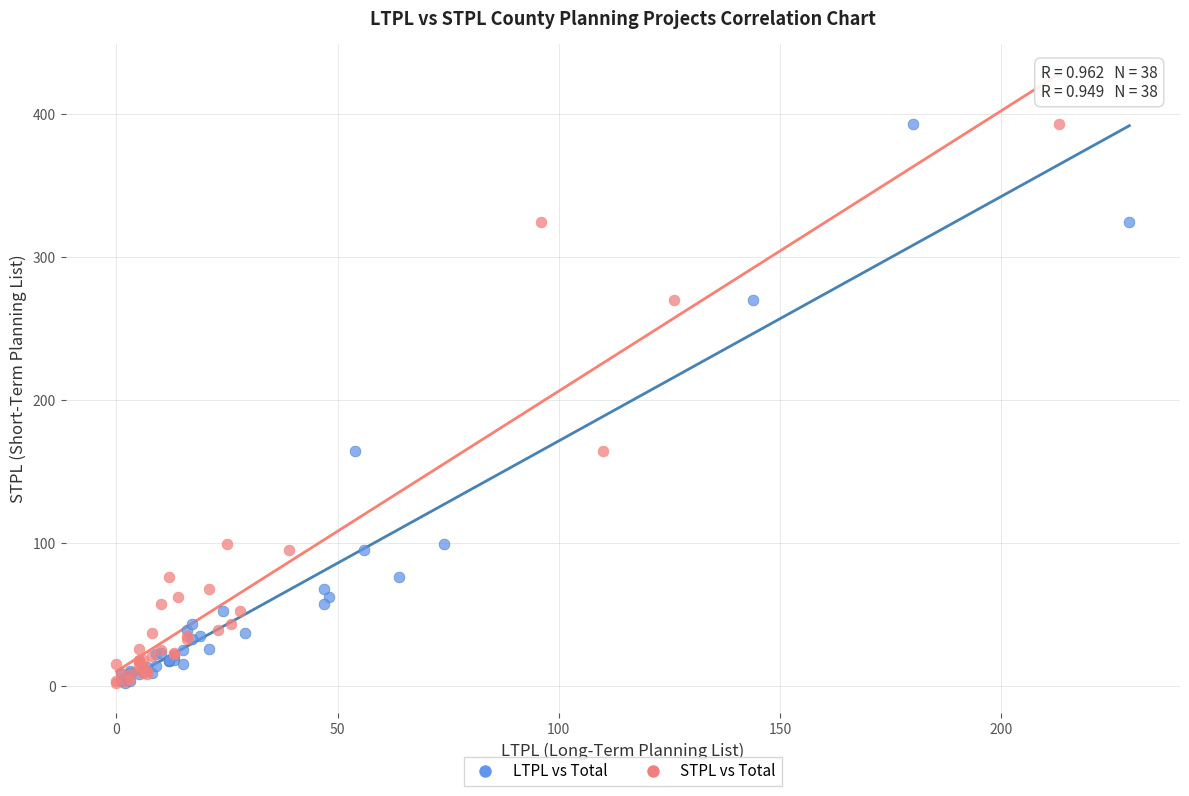

What are all the series names shown in the legend?

LTPL vs Total, STPL vs Total